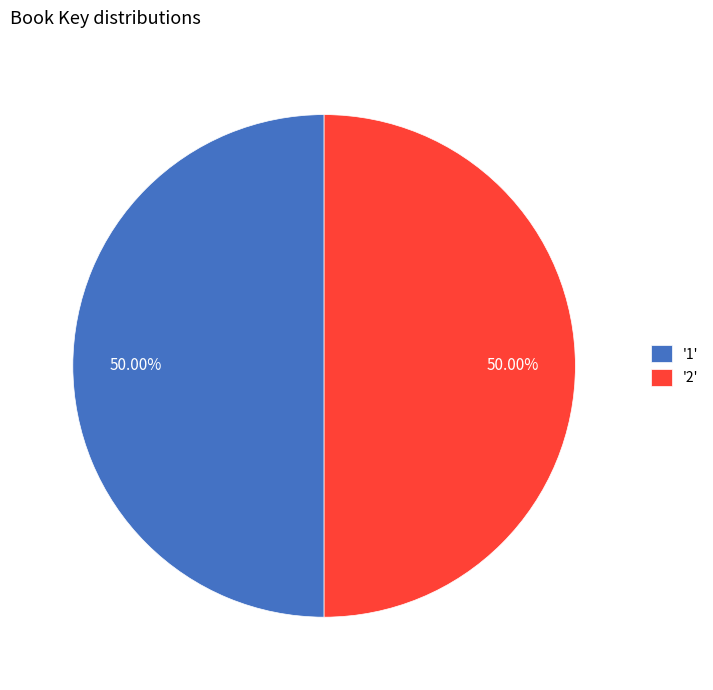

What is the ratio of the value at '2' to the value at '1'?

1.0